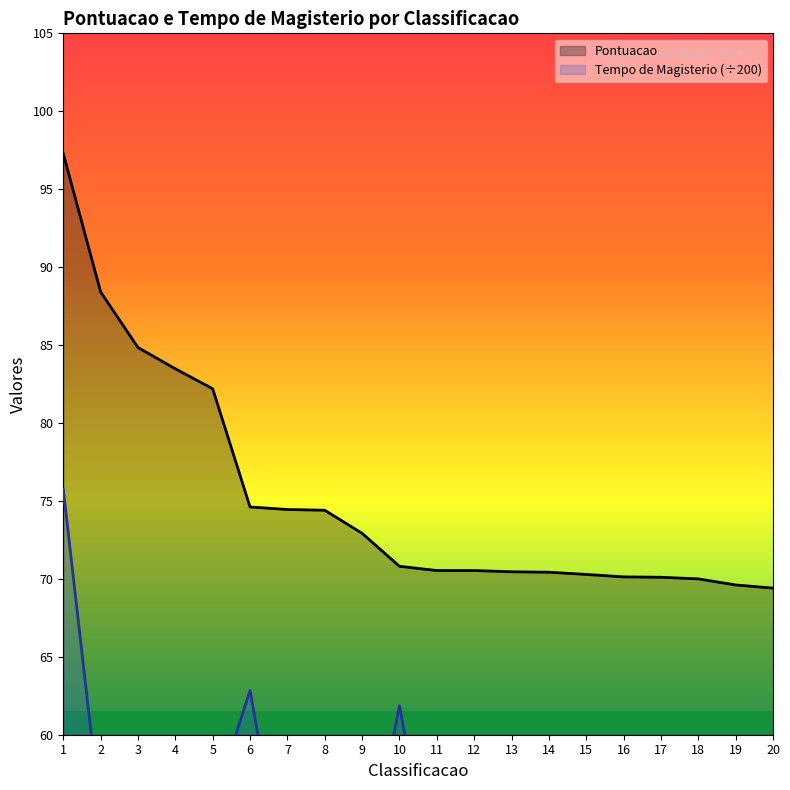

What is the value of the Tempo de Magisterio point at the 9th from the left?

49.8